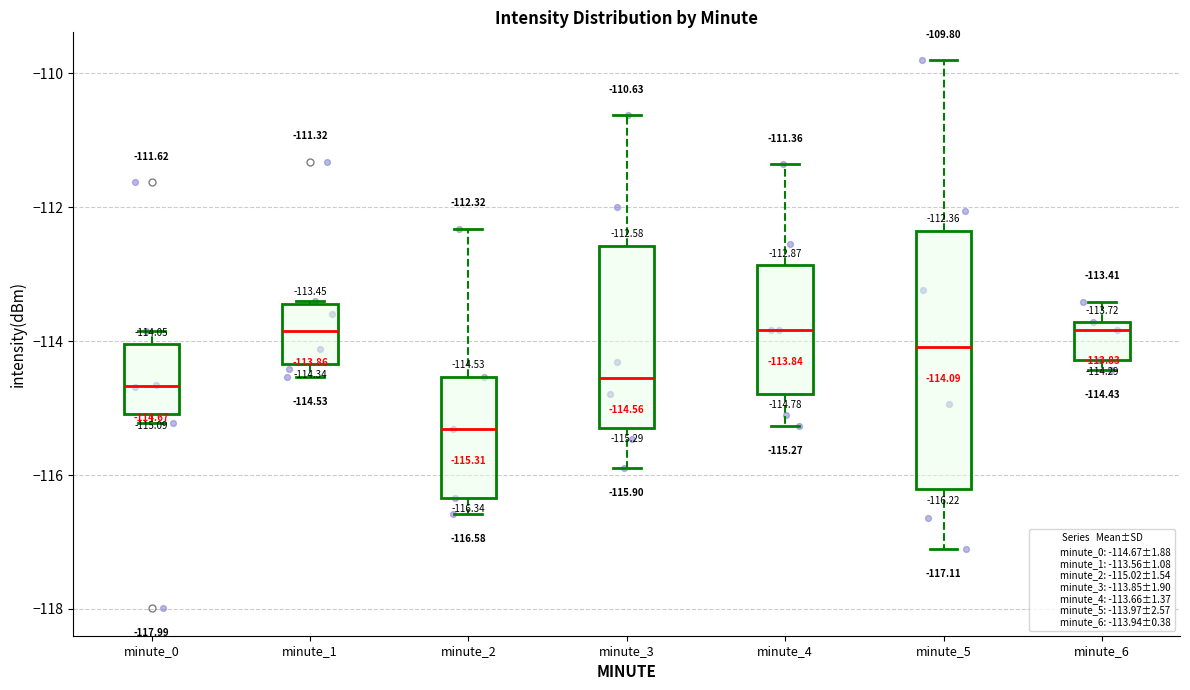

Which box's median line is the lowest?

minute_2